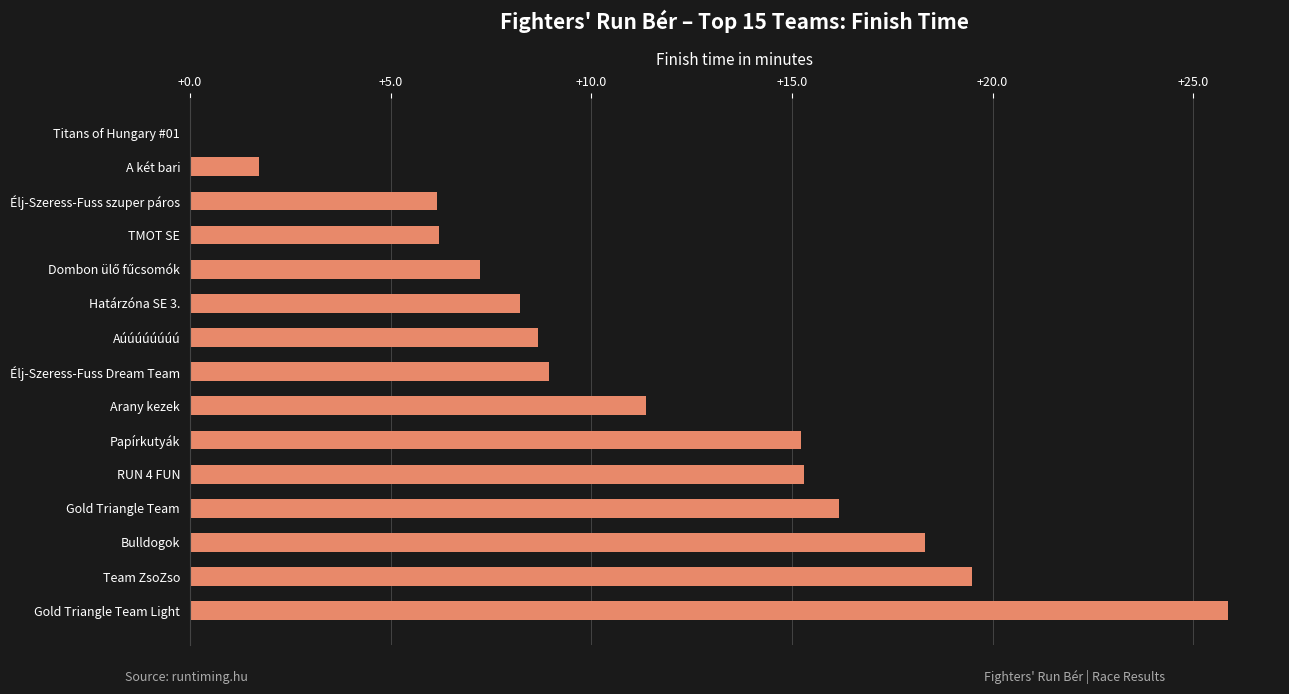

What value does the data have at Gold Triangle Team?

16.2